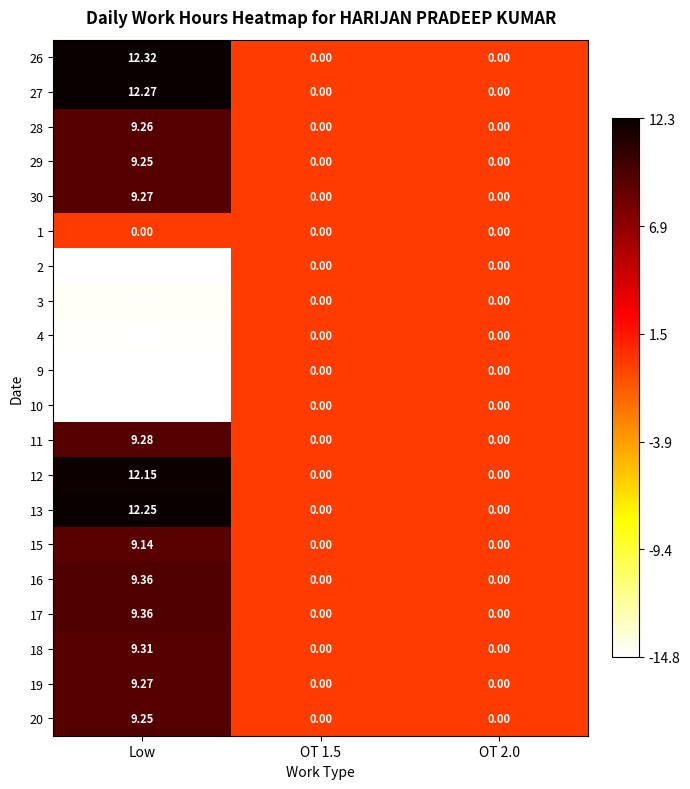

Which label corresponds to the smallest value in the chart?

Low